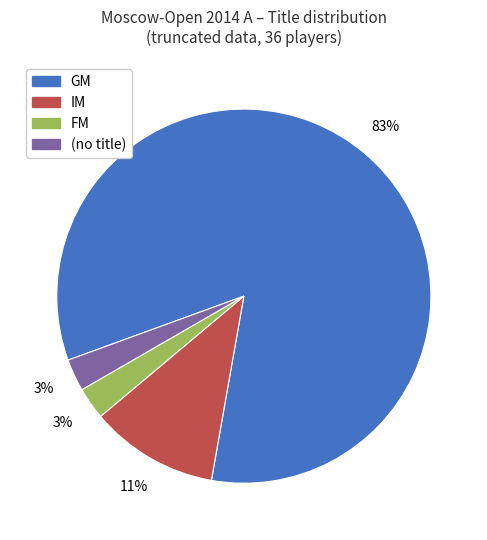

What is the ratio of the value at GM to the value at IM?

7.5